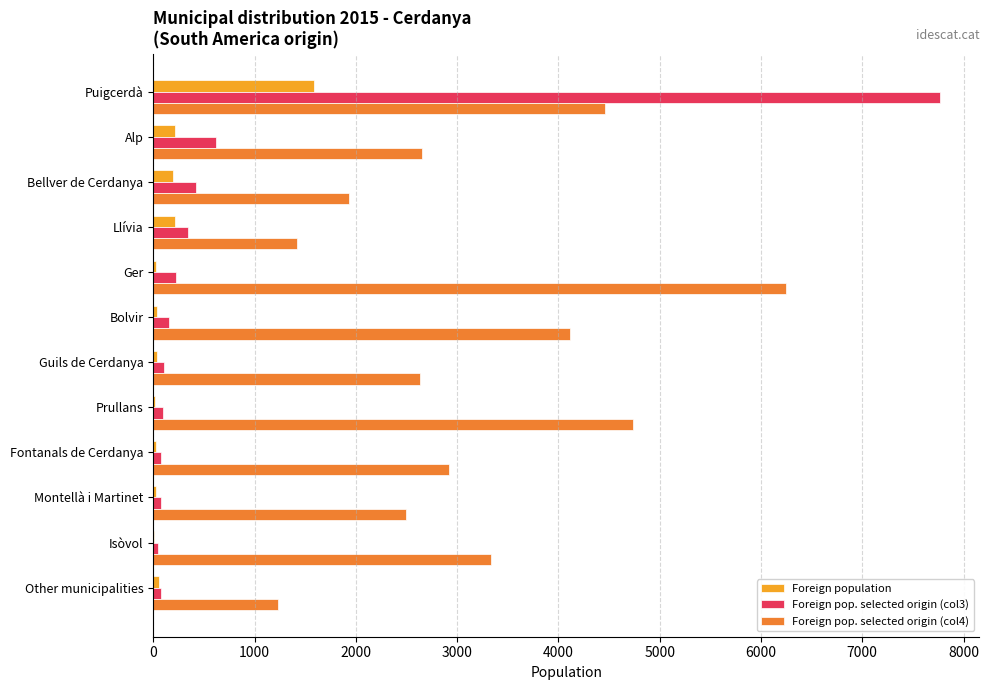

The value of Foreign pop. selected origin (col4) at Other municipalities is 1846. True or false?

False